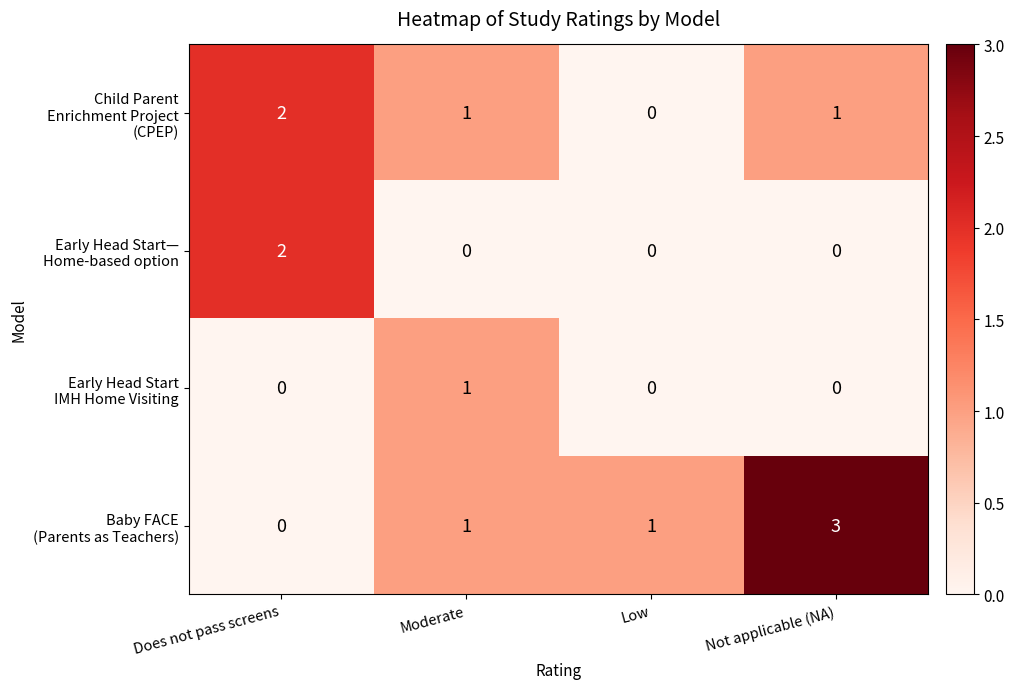

At how many categories does at least one series exceed 0?

4